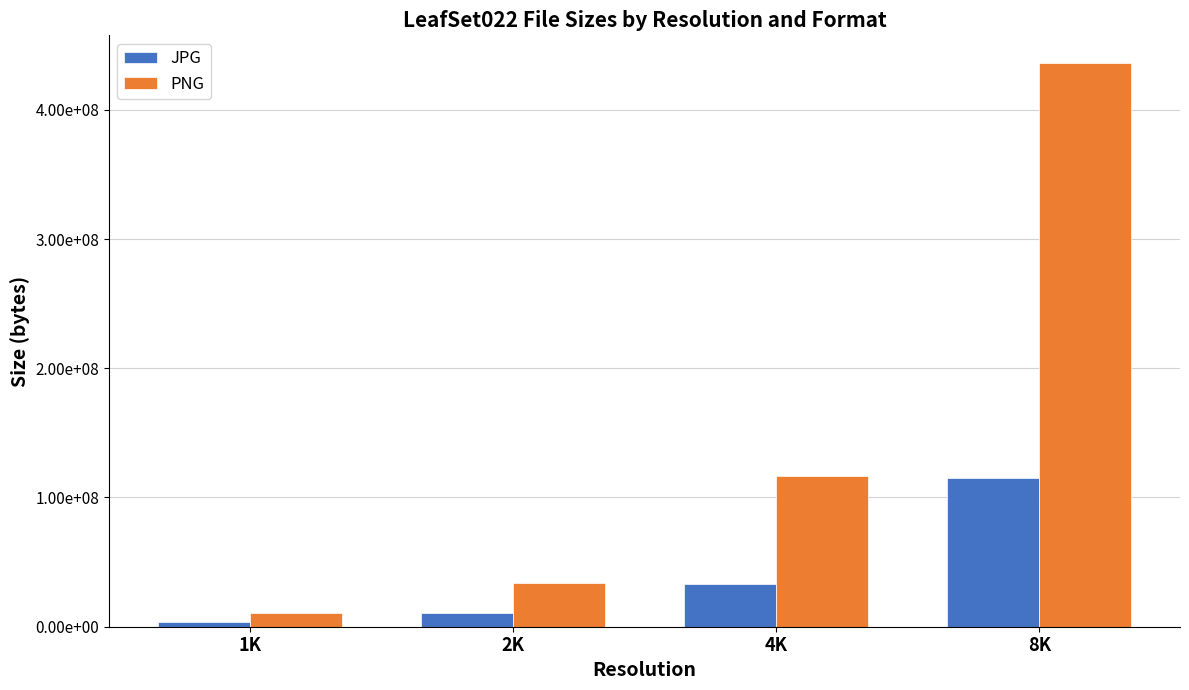

What are all the series names shown in the legend?

JPG, PNG